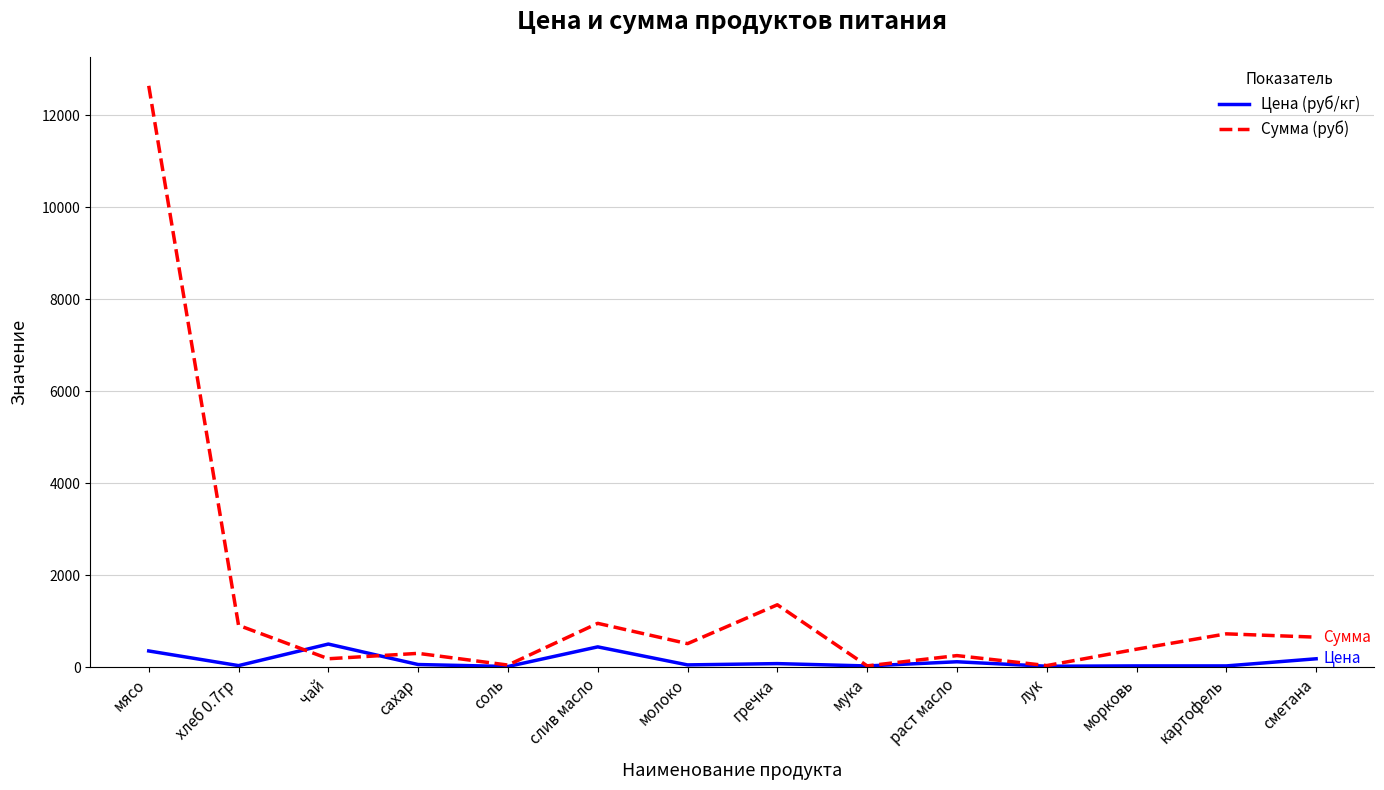

Does the chart have visible grid lines?

Yes